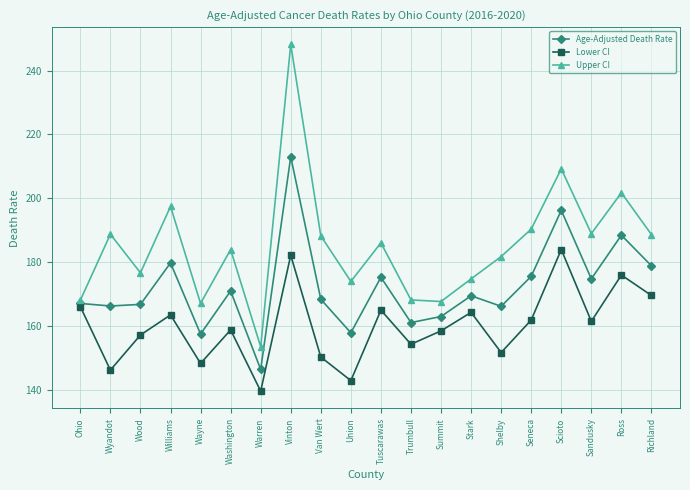

What position from the right is Washington?

15